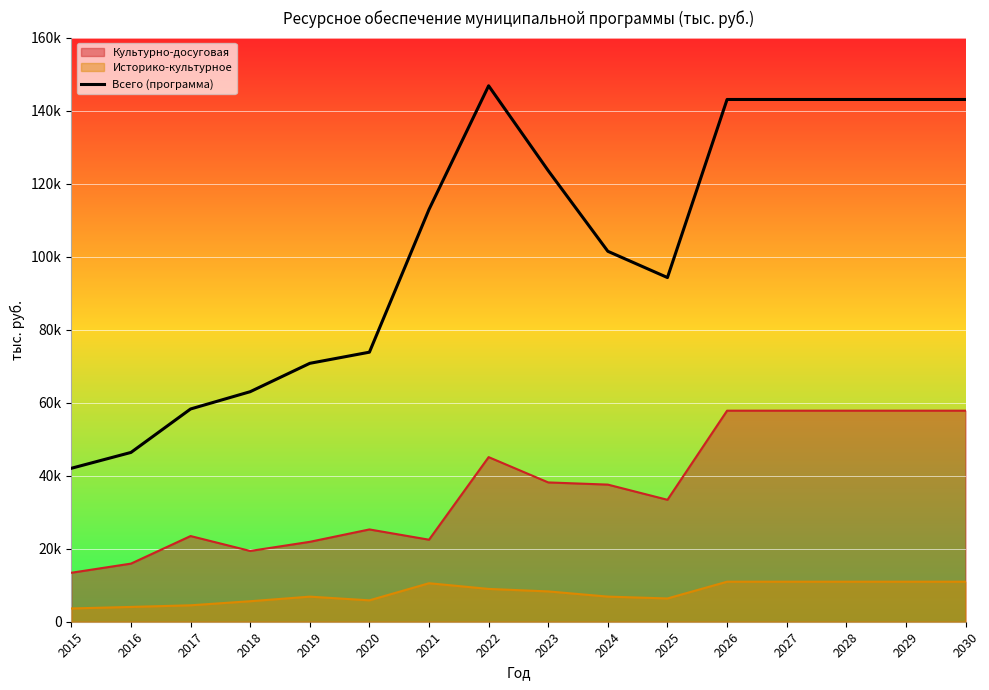

List the labels in order of value, largest first.

2022, 2026, 2027, 2028, 2029, 2030, 2023, 2021, 2024, 2025, 2020, 2019, 2018, 2017, 2016, 2015